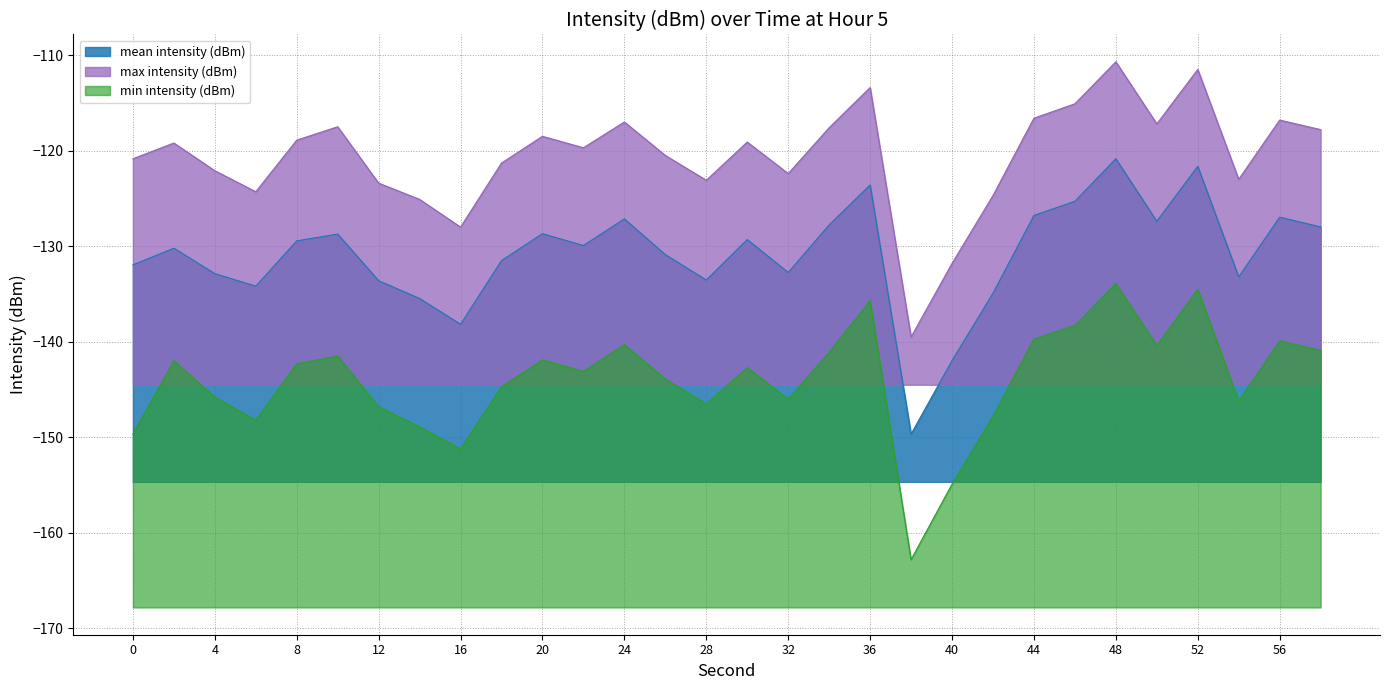

What is the total value across all series at 56?

-383.7